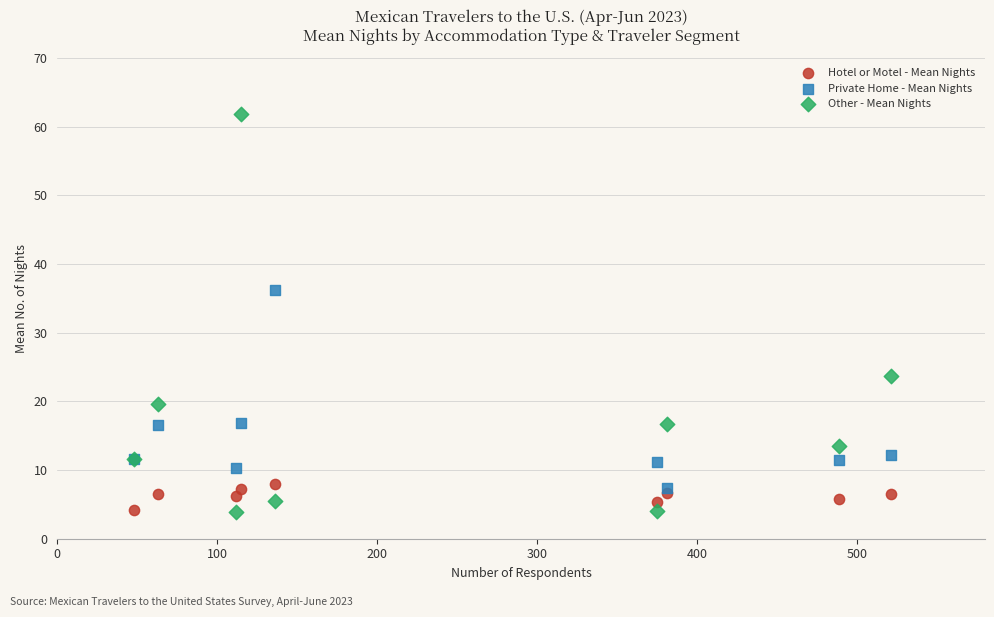

In the Other - Mean Nights series, what Y value is closest to 32?

23.7